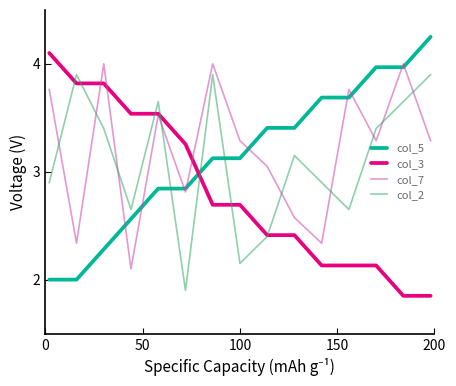

How many intersections are there between col_3 and col_5?

1